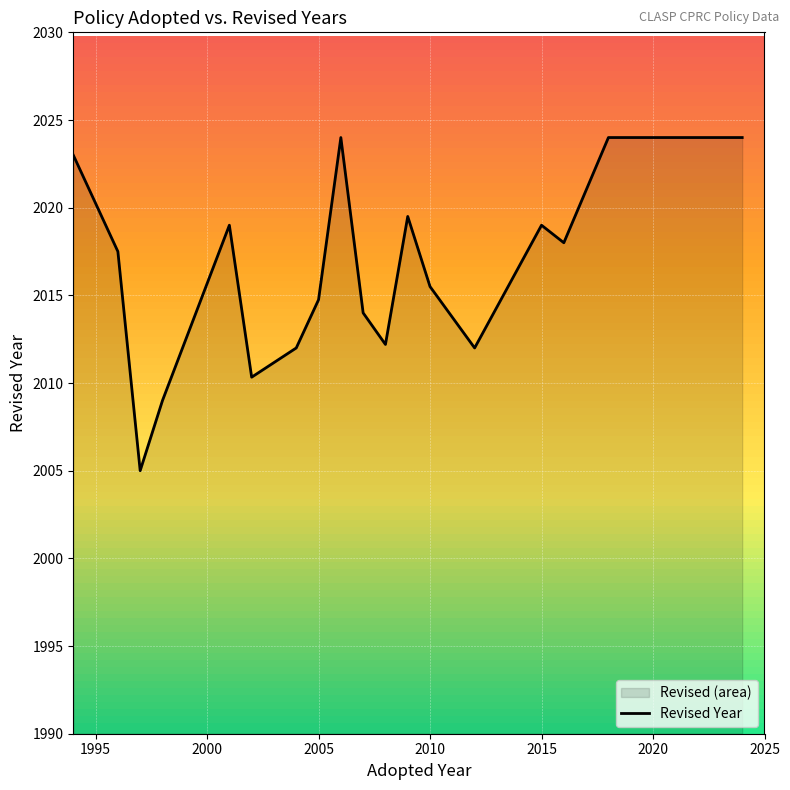

Does the chart contain any negative values?

No